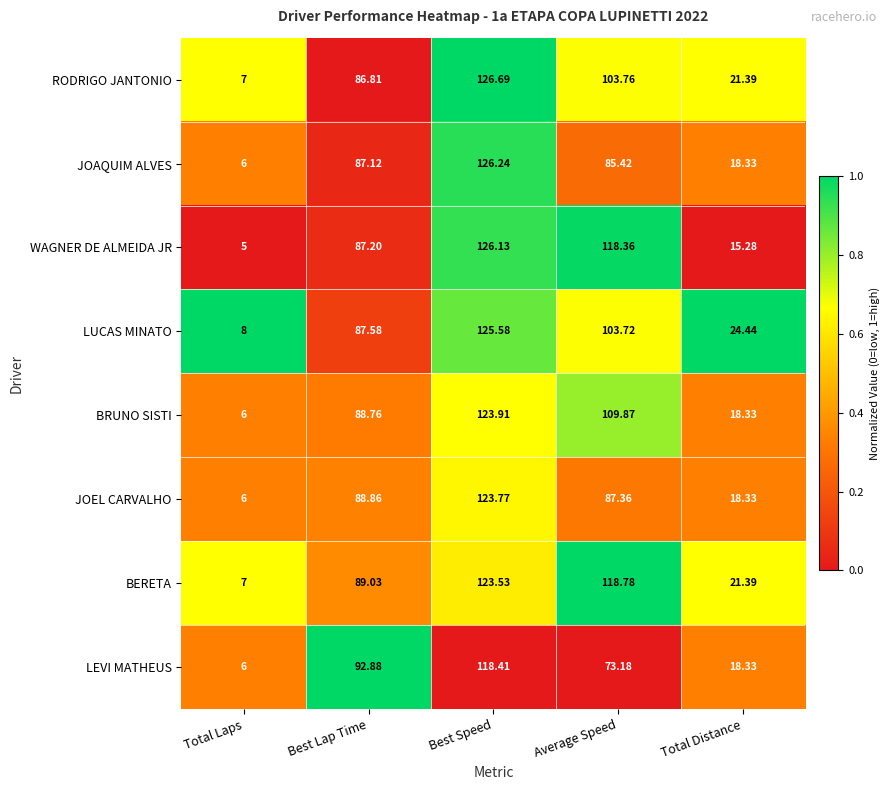

Is the value of BRUNO SISTI at Best Lap Time greater than the value of LUCAS MINATO at Best Speed?

No